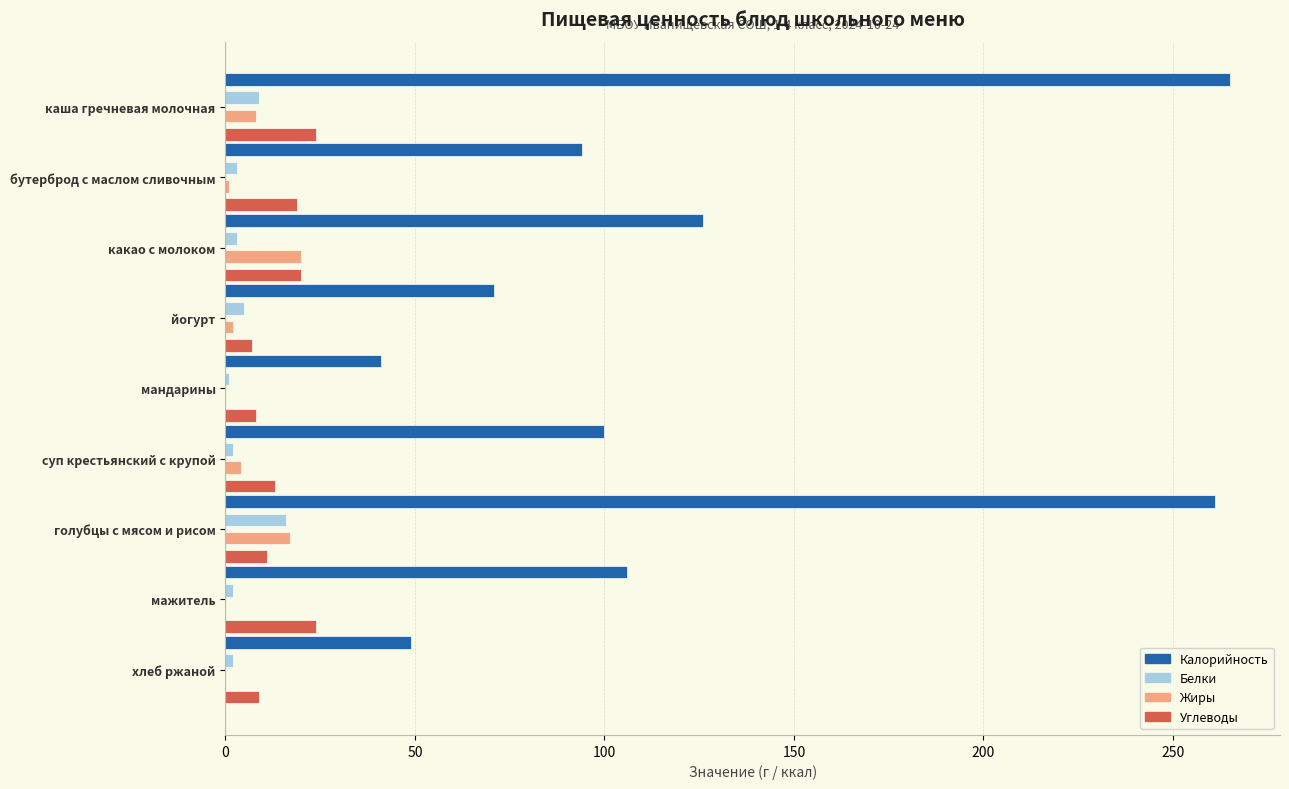

What is the maximum value for Калорийность?

265